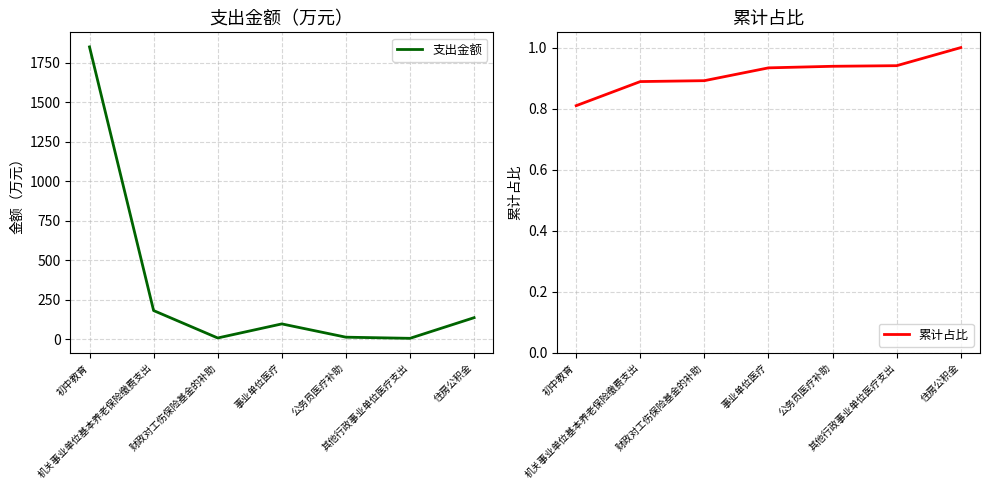

List the series in order of their peak value, lowest first.

累计占比, 支出金额